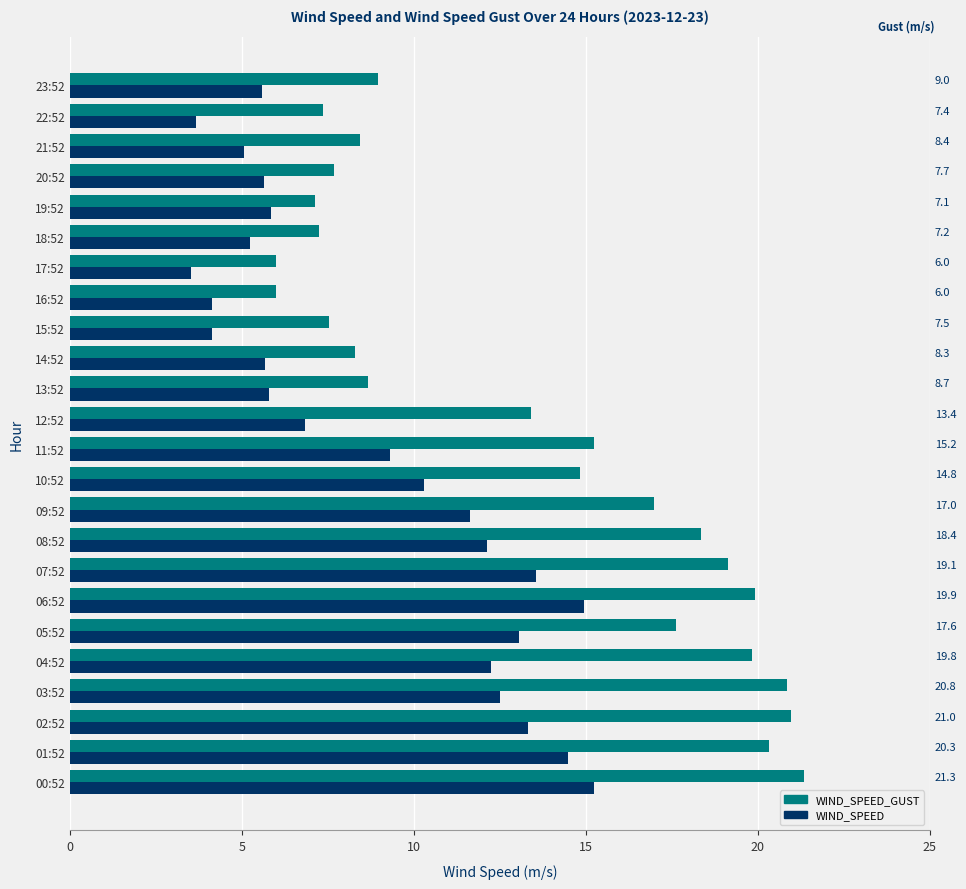

Are the bars grouped side by side (vs. stacked)?

Yes